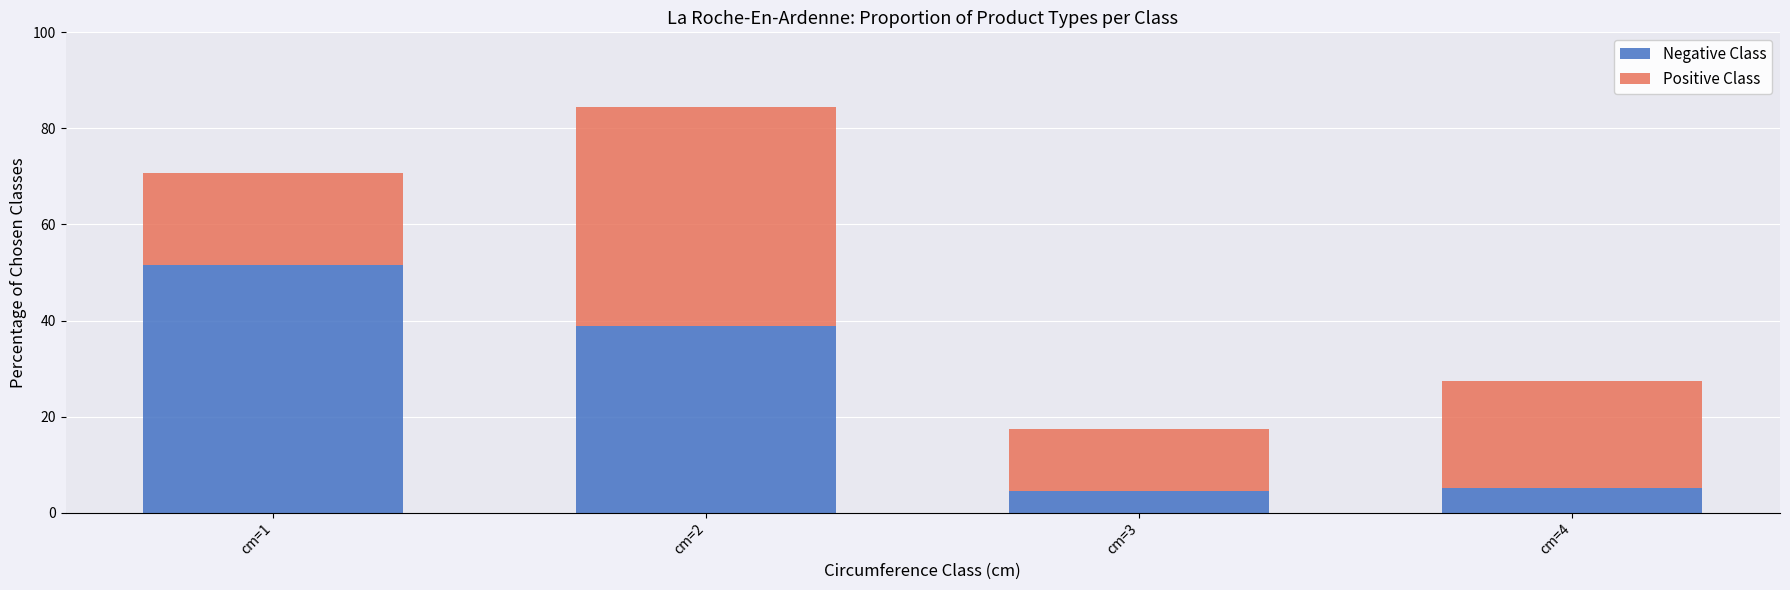

What is the minimum value for Negative Class?

4.6